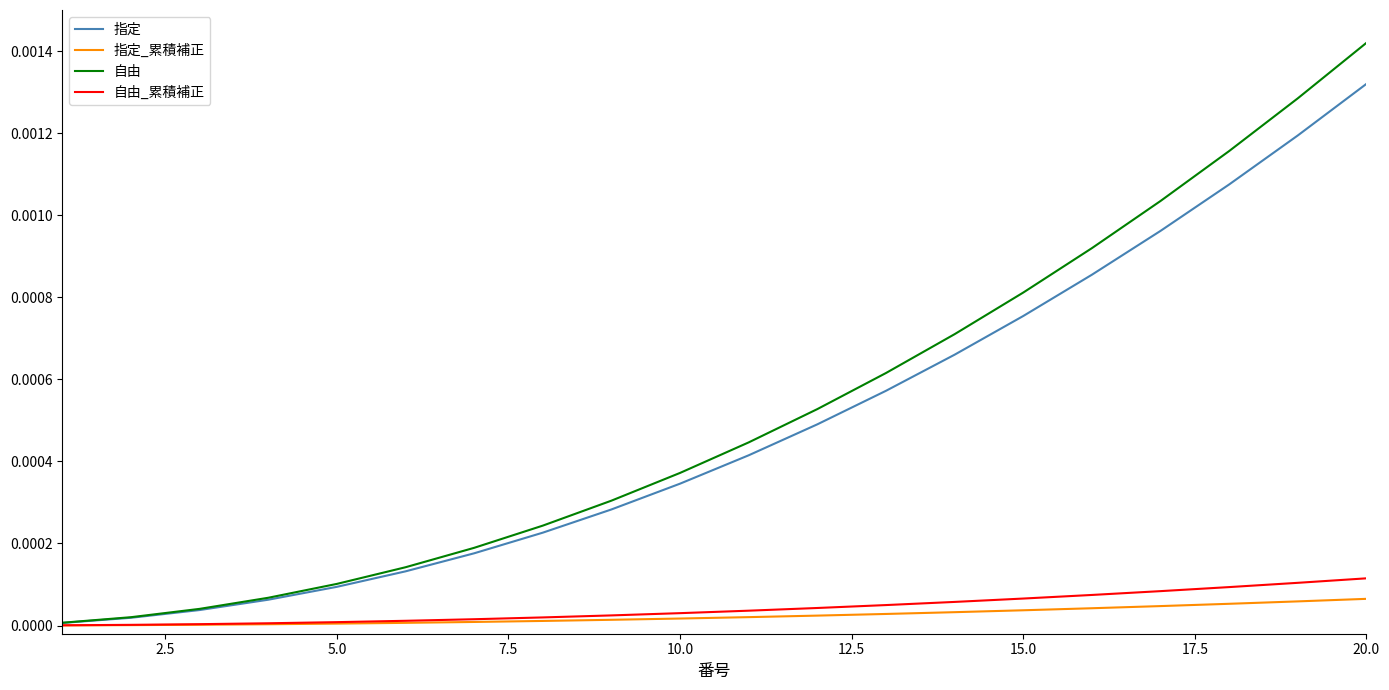

Count the number of categories in the chart.

20